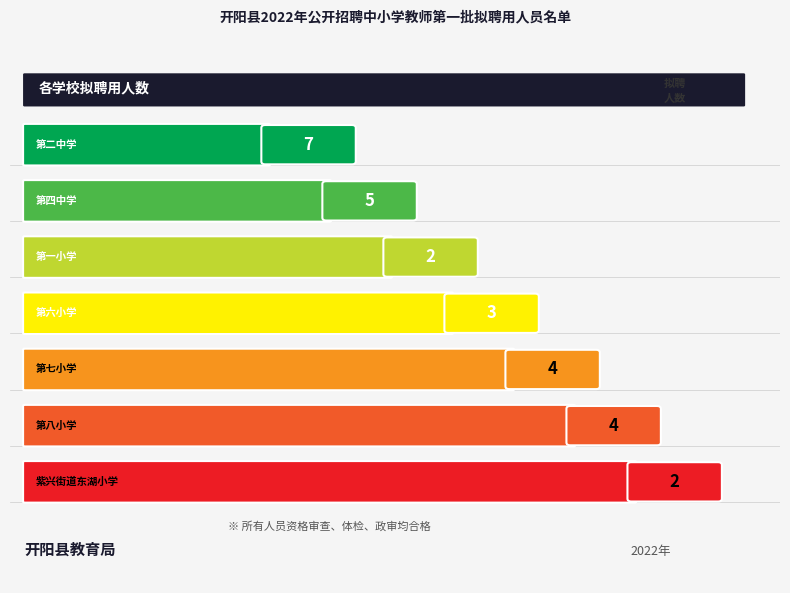

What is the minimum value shown in the chart?

2